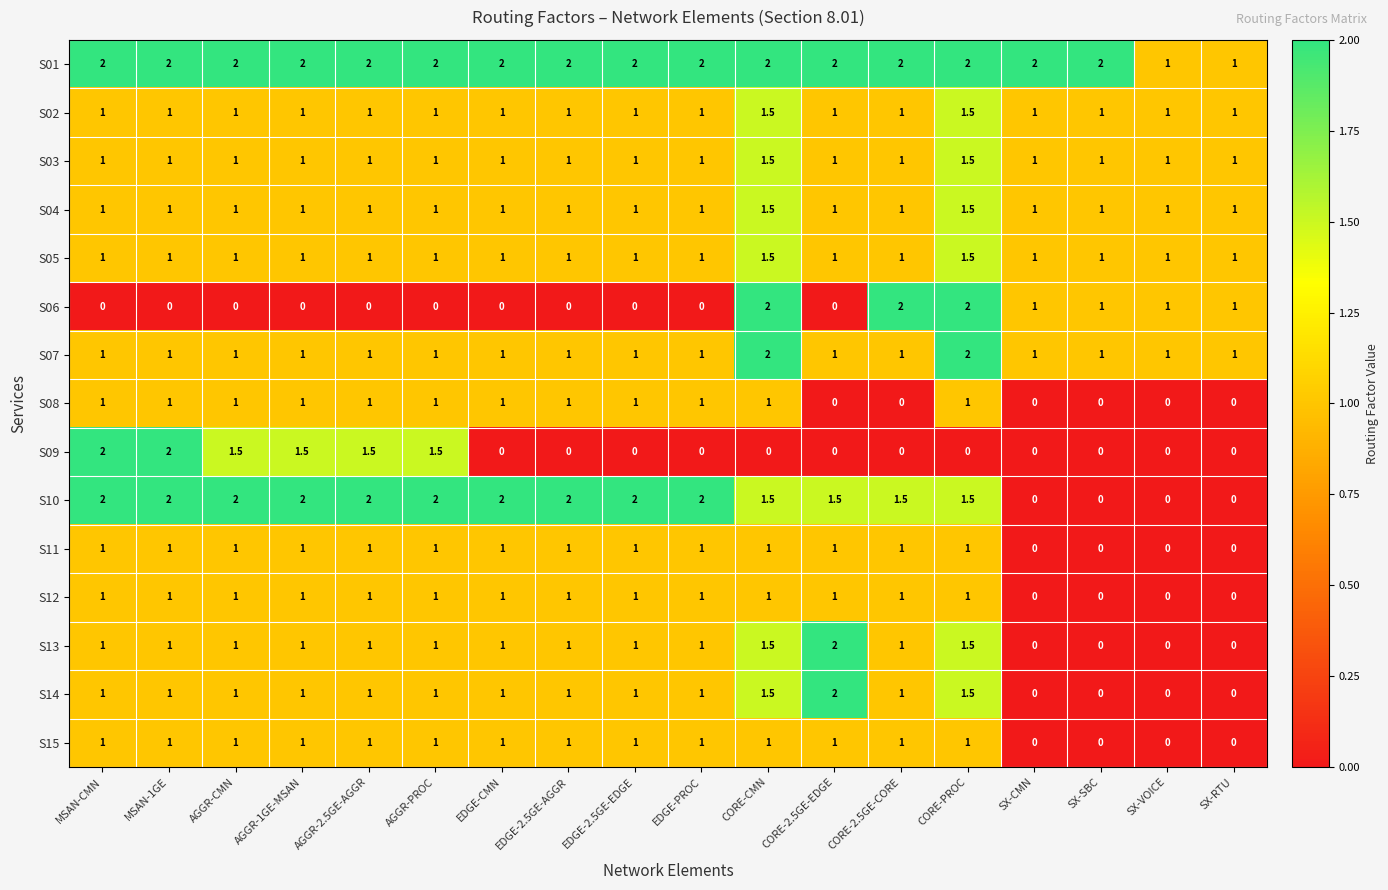

Read the S05 value at CORE-PROC.

1.5